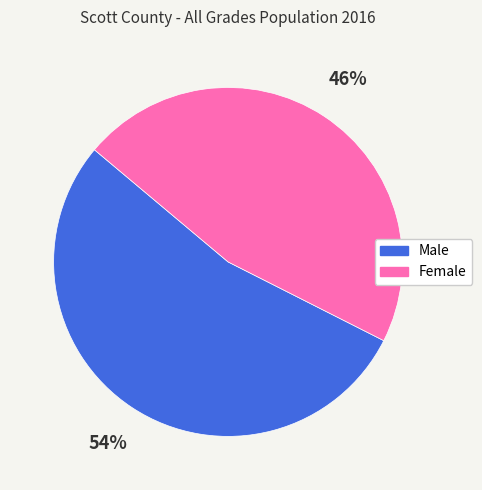

Between Male and Female, which is larger?

Male